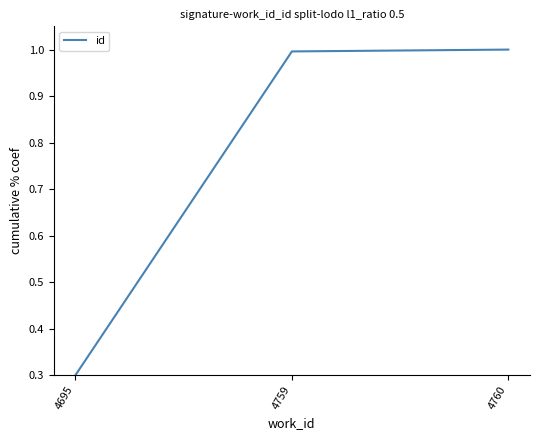

Where is the data nearest to the value 0?

4695